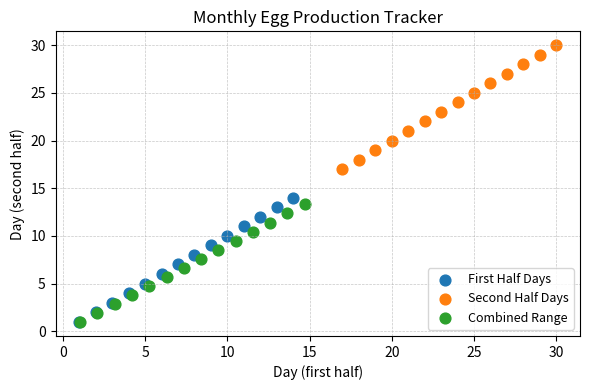

Which series contains the highest Y value?

Second Half Days